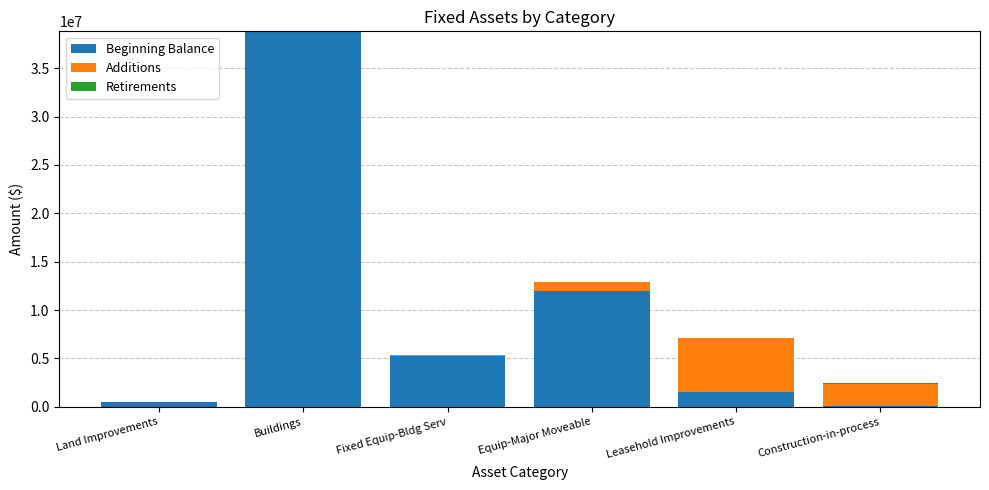

The Beginning Balance series shows 11988126 at Equip-Major Moveable. True or false?

True